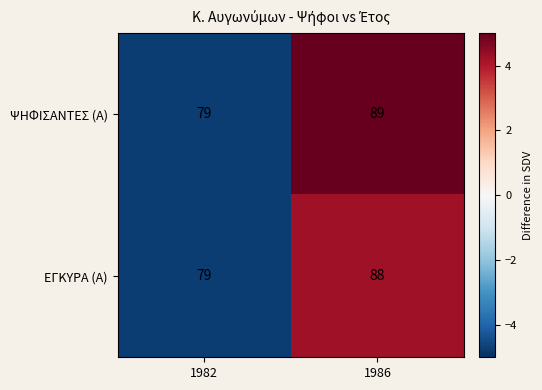

What is the sum of the ΨΗΦΙΣΑΝΤΕΣ (Α) values at 1982 and 1986?

168